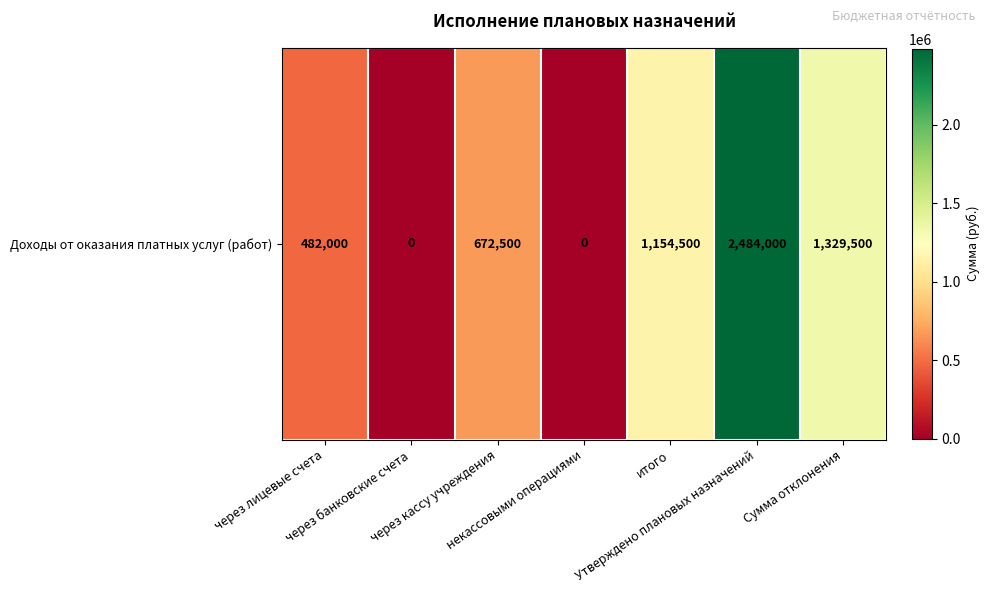

List the labels in order of value, largest first.

Утверждено плановых назначений, Сумма отклонения, итого, через кассу учреждения, через лицевые счета, через банковские счета, некассовыми операциями